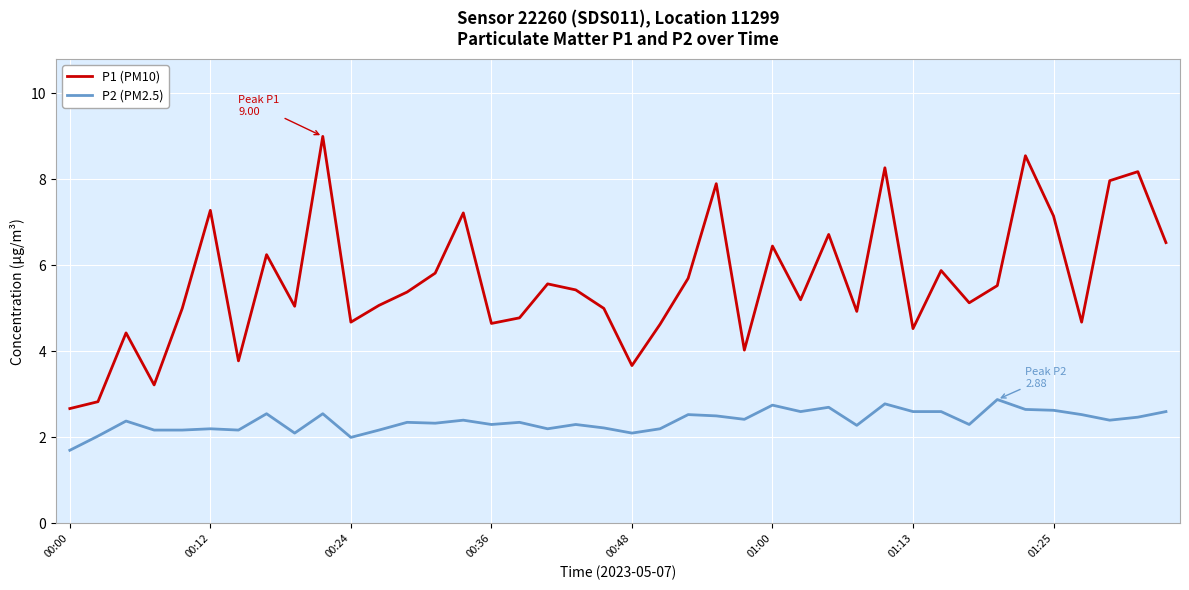

List the series in order of their peak value, lowest first.

P2 (PM2.5), P1 (PM10)